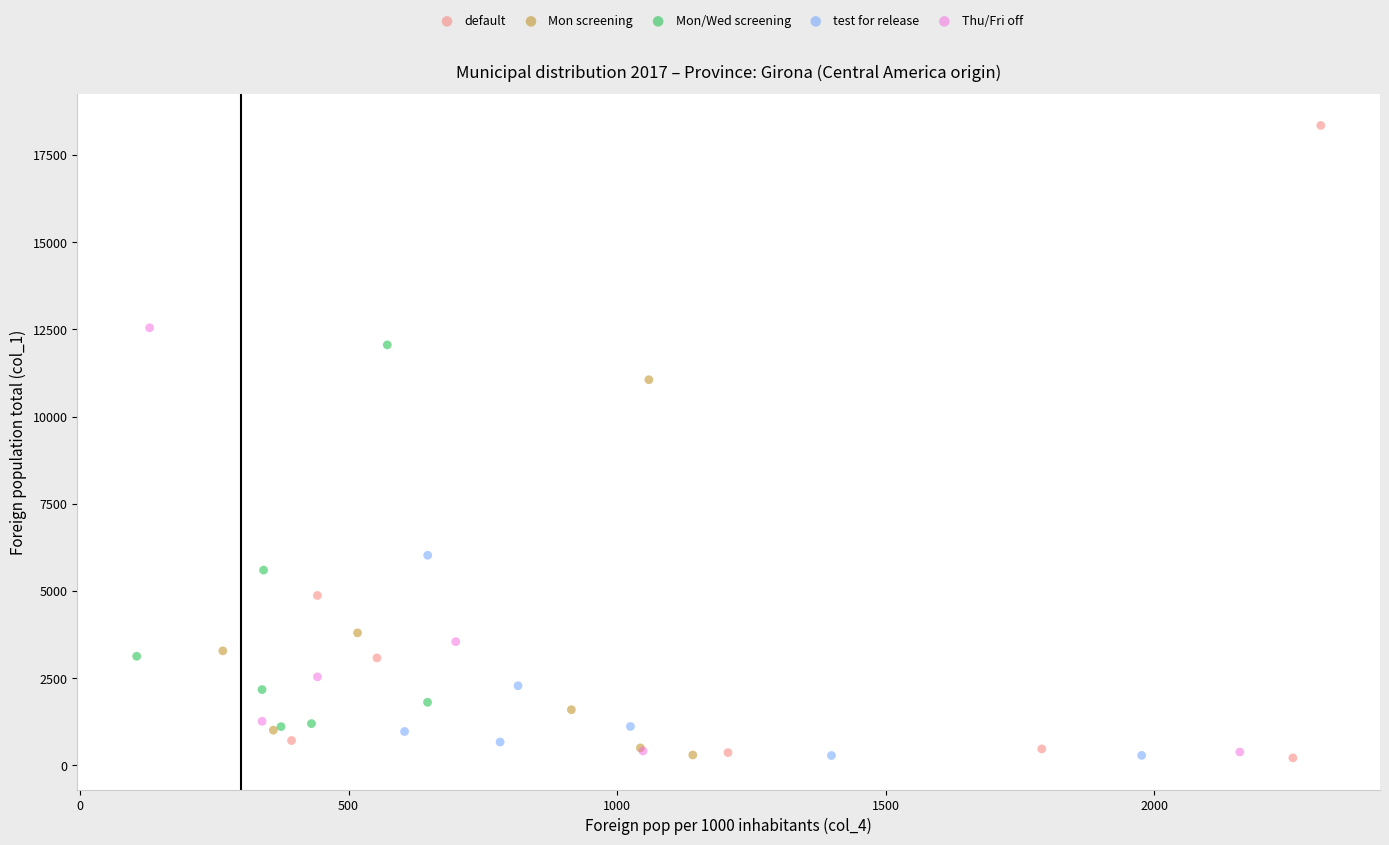

Which series has the widest spread of Y values?

default